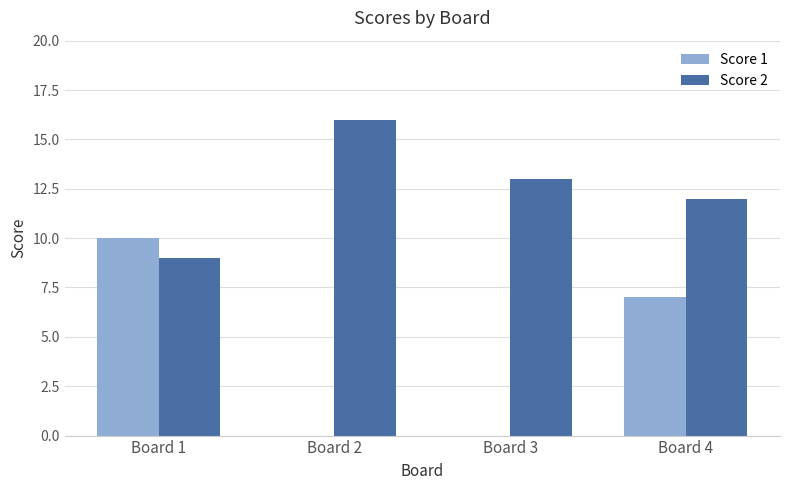

Between Board 1 and Board 3, which series saw the biggest shift?

Score 1